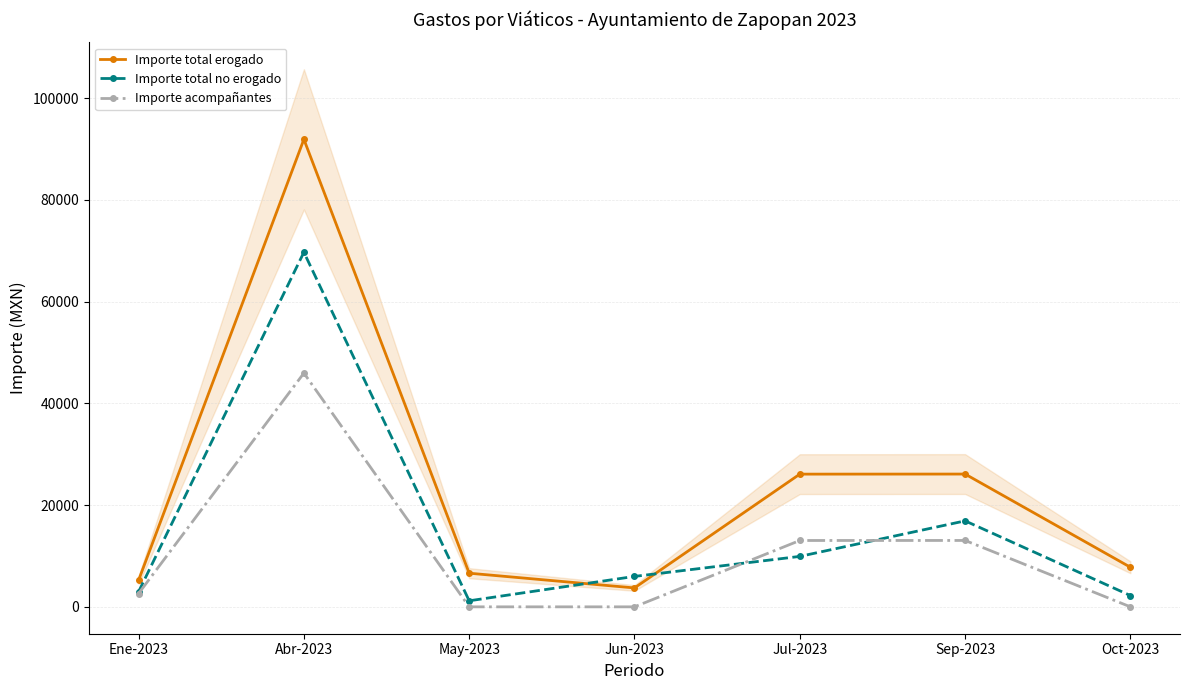

Between Abr-2023 and Sep-2023, which series saw the biggest shift?

Importe total erogado